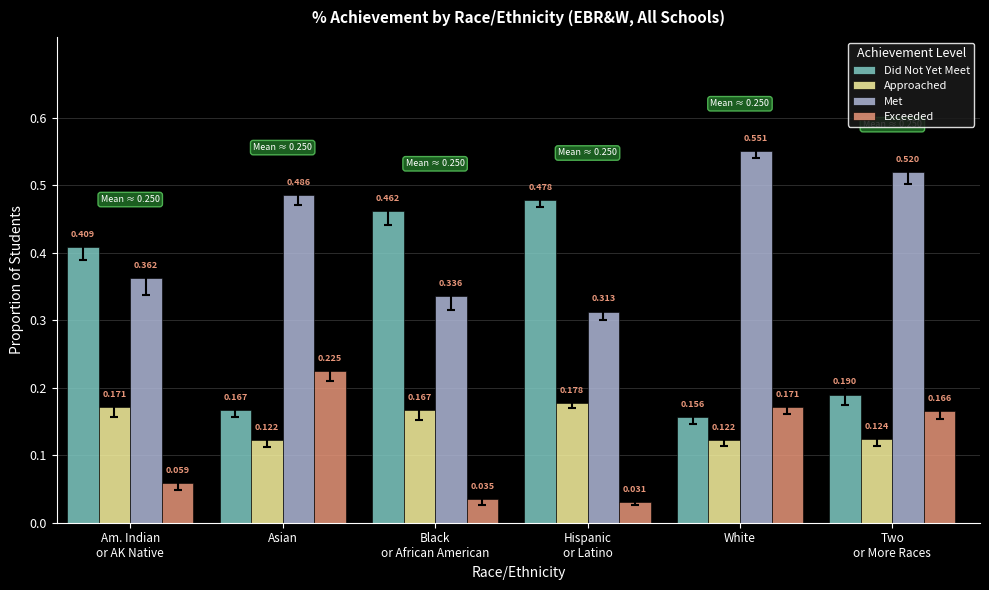

Rank the series by their maximum value, from lowest to highest.

Approached, Exceeded, Did Not Yet Meet, Met